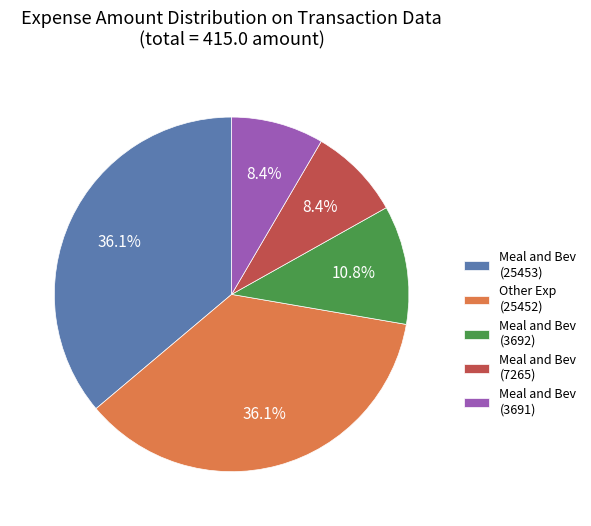

To the nearest percent, what is the difference between the largest and smallest slice percentages?

28%